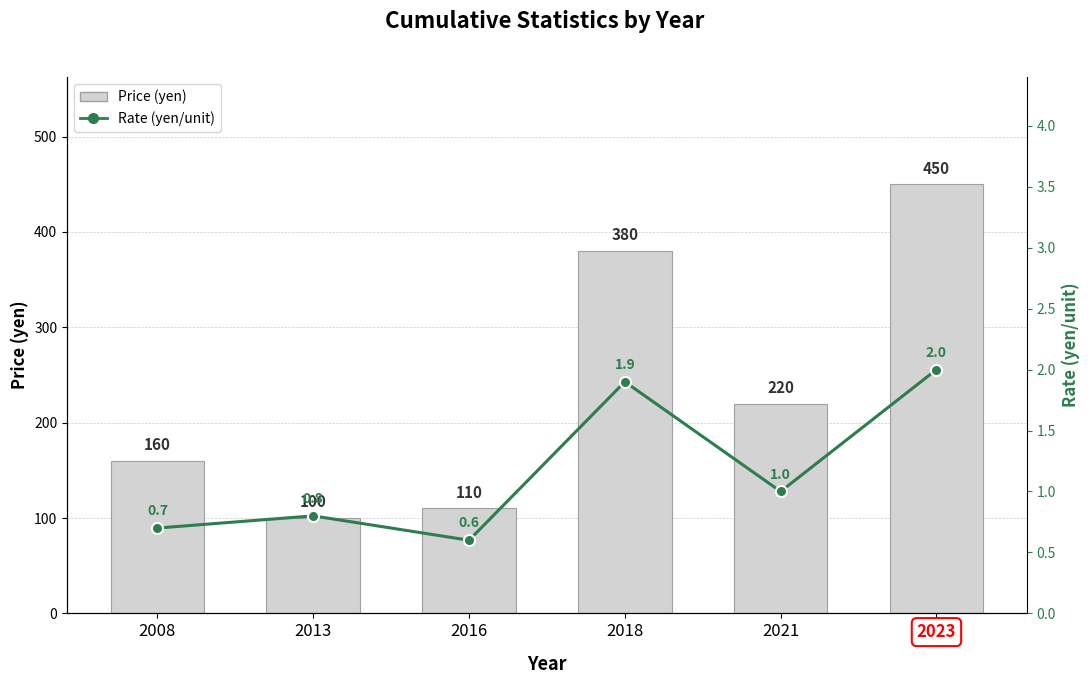

The Rate (yen/unit) series shows 1.6 at 2021. True or false?

False